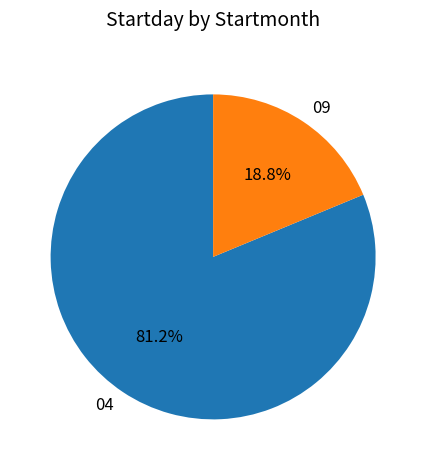

To the nearest percent, what is the combined percentage of 09 and 04?

100%